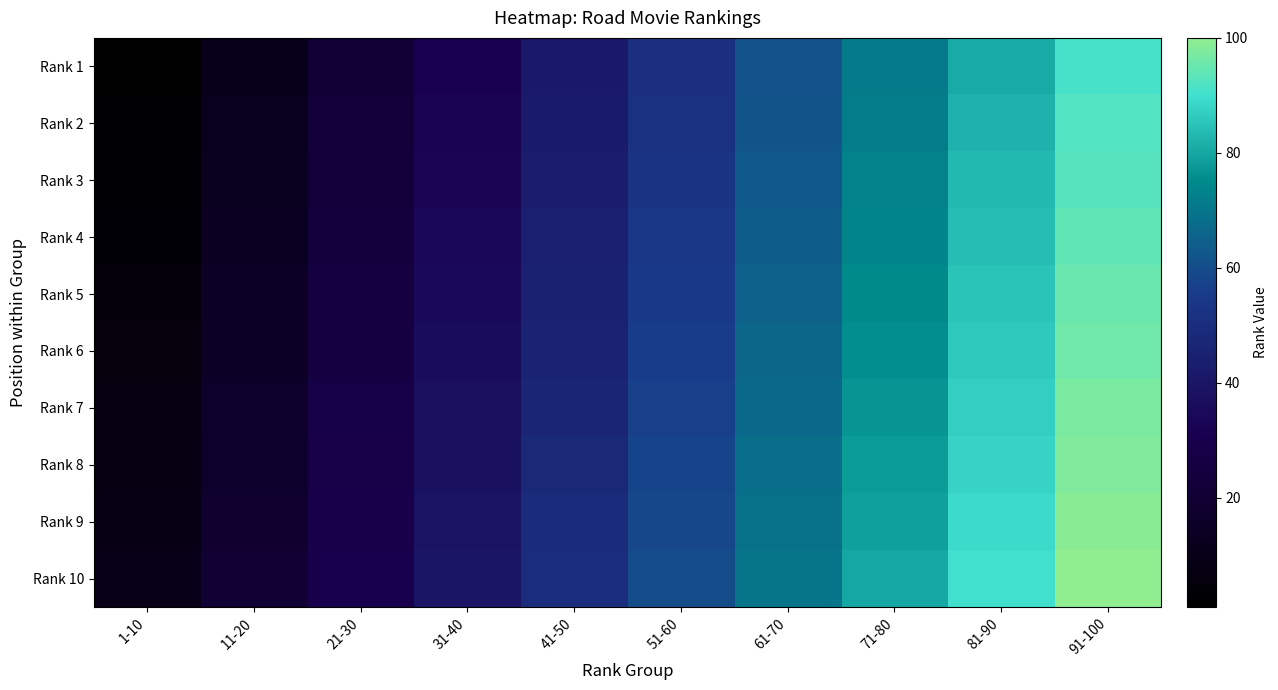

What is the total value across all series at 1-10?

55